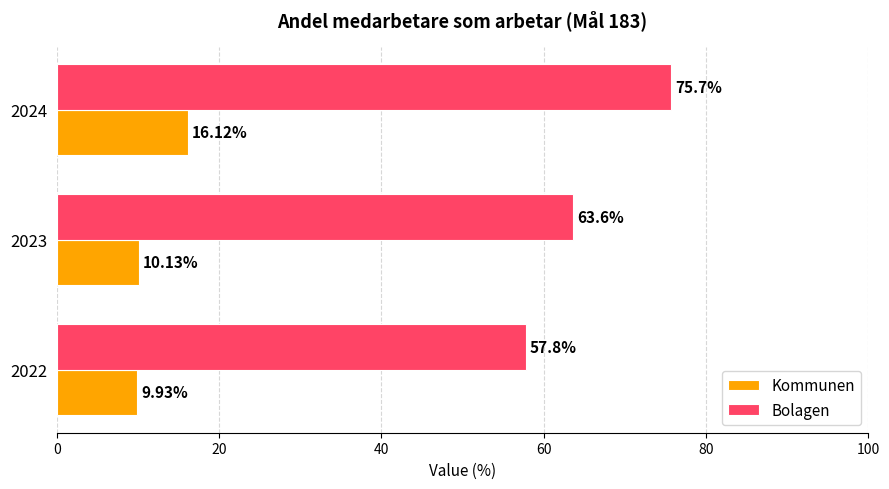

How many categories are shown in the chart?

3